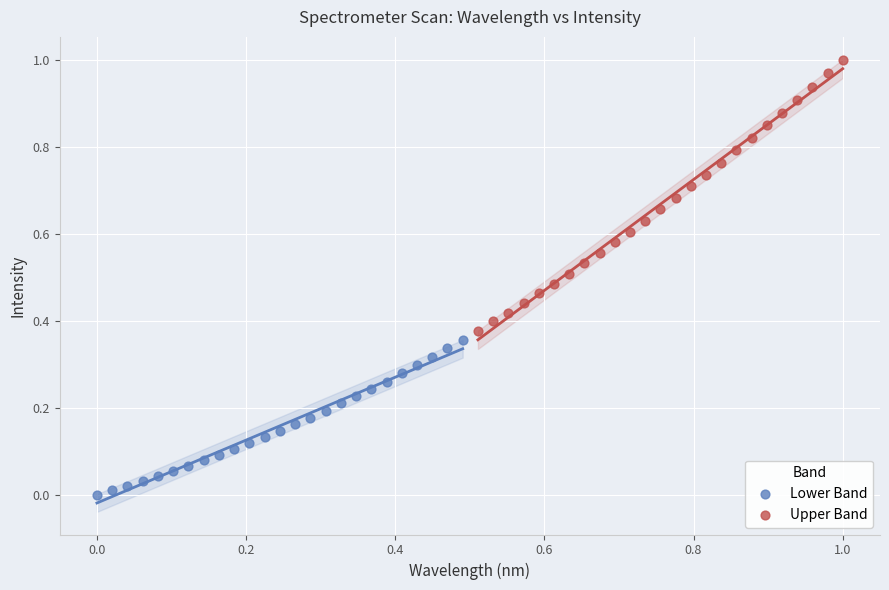

Which series contains the highest Y value?

Upper Band